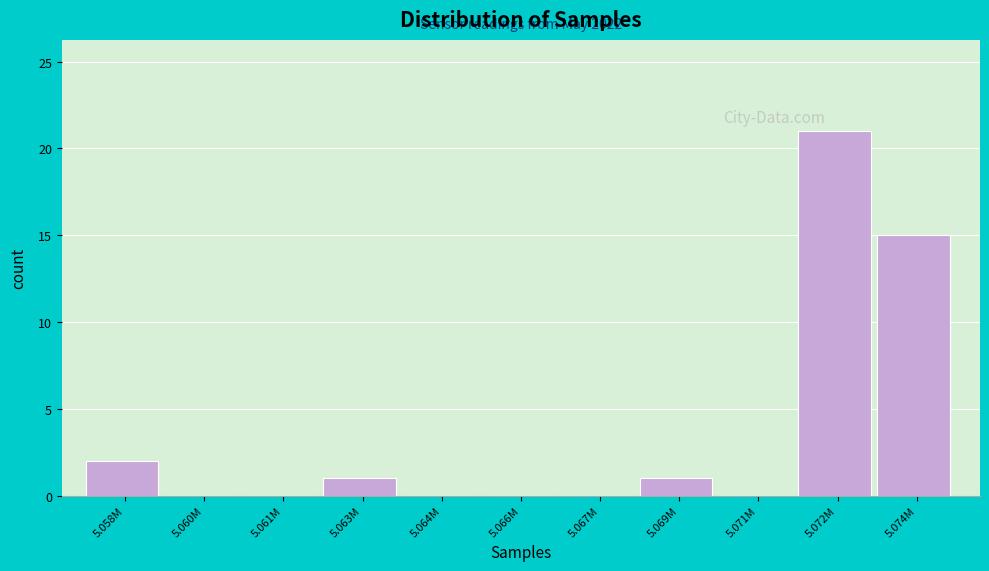

Reading left to right, transcribe all the data shown in this chart.

5.058M=2	5.060M=0	5.061M=0	5.063M=1	5.064M=0	5.066M=0	5.067M=0	5.069M=1	5.071M=0	5.072M=21	5.074M=15